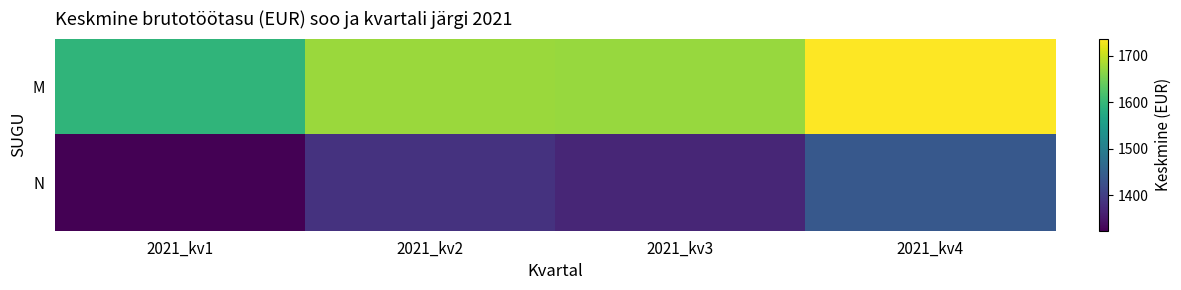

Reading left to right, list all the values displayed in this chart.

M: 2021_kv1=1594	2021_kv2=1675	2021_kv3=1674	2021_kv4=1737
N: 2021_kv1=1324	2021_kv2=1385	2021_kv3=1369	2021_kv4=1438